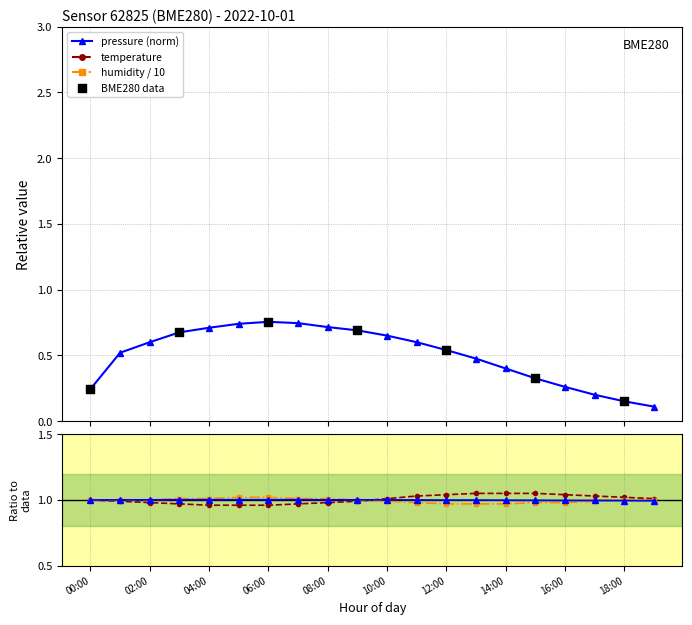

What is the total value across all series at 00:00?

20.6